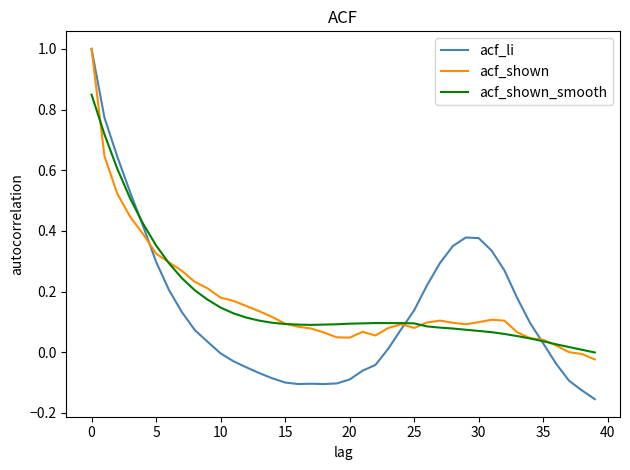

Which series has the widest spread of values?

acf_li